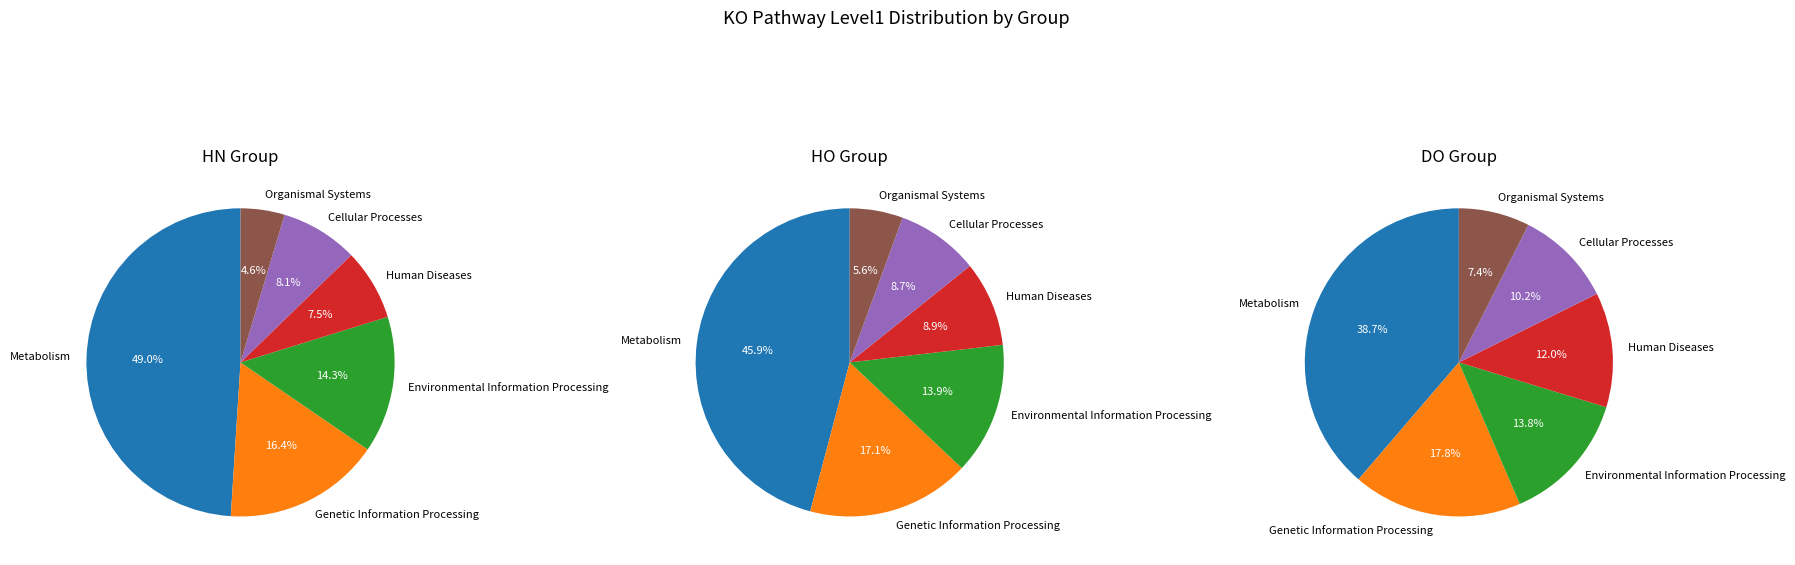

True or false: Human Diseases accounts for 12% of the total.

True